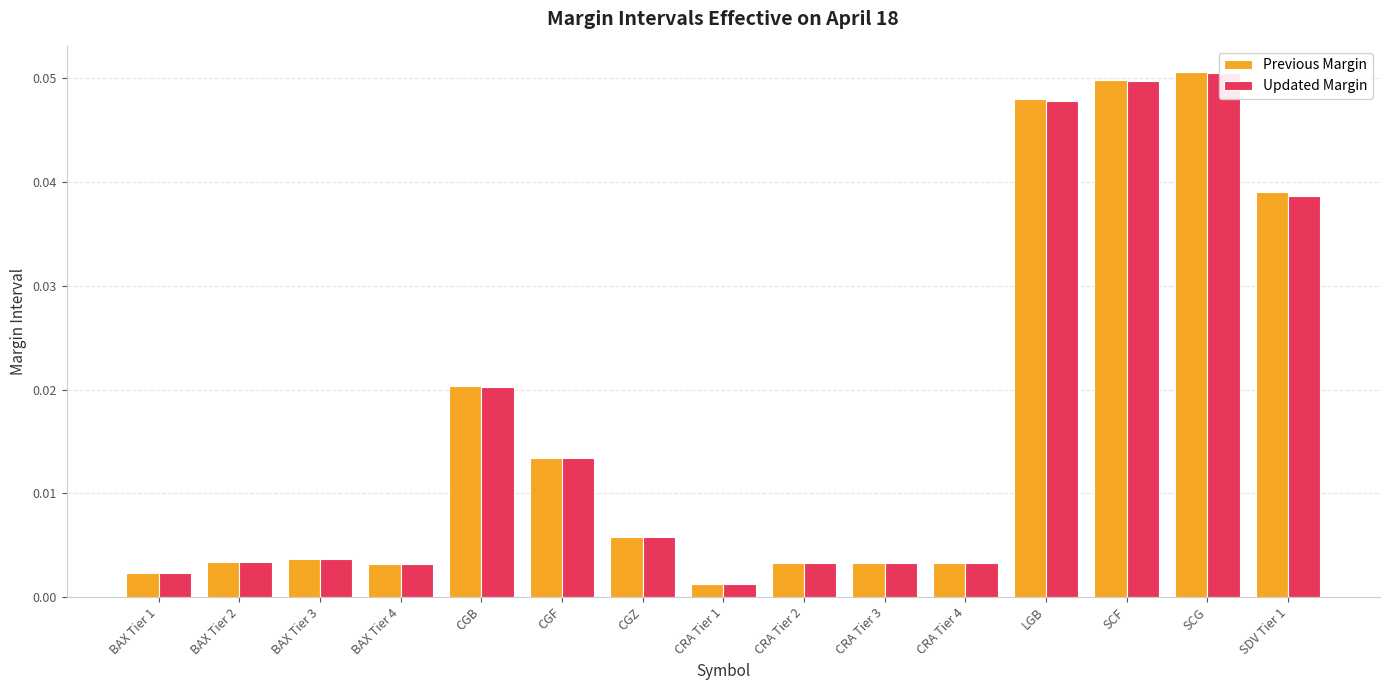

What is the label of the 5th bar from the left?

CGB